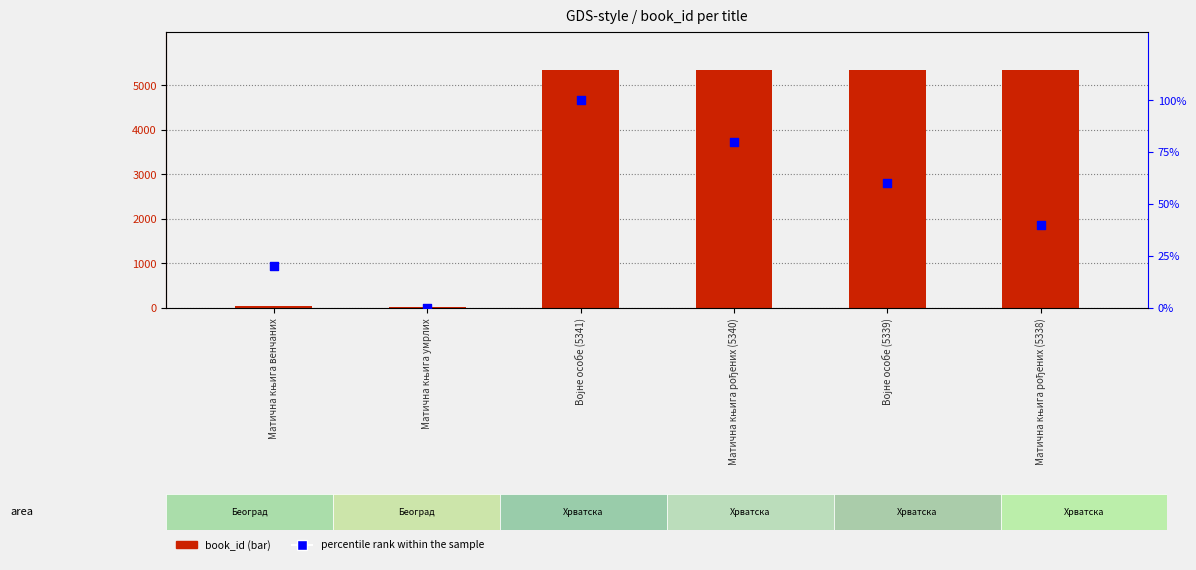

At which category is the sum across all series the highest?

Војне особе (5341)